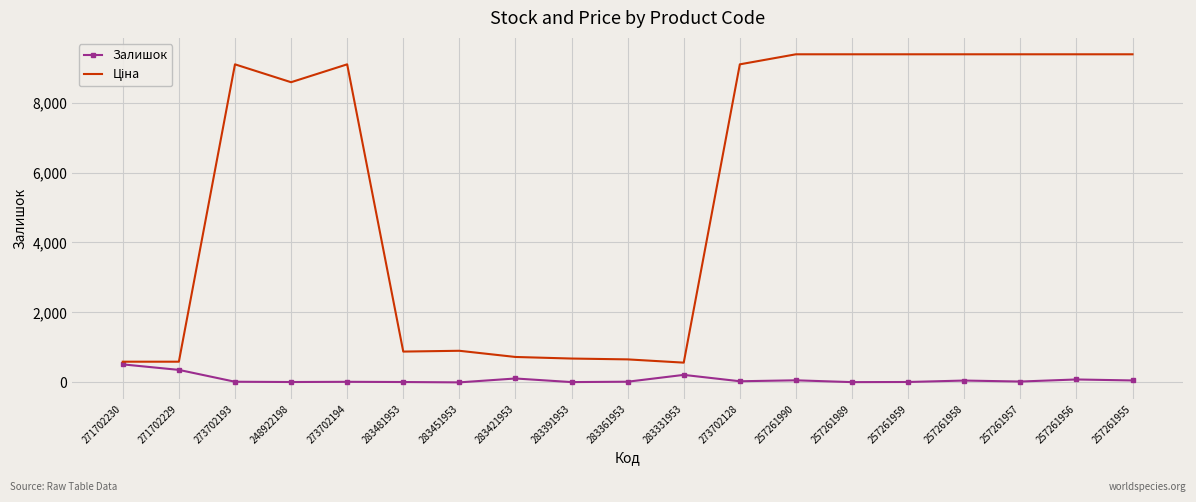

The Залишок series shows 61 at 257261990. True or false?

True